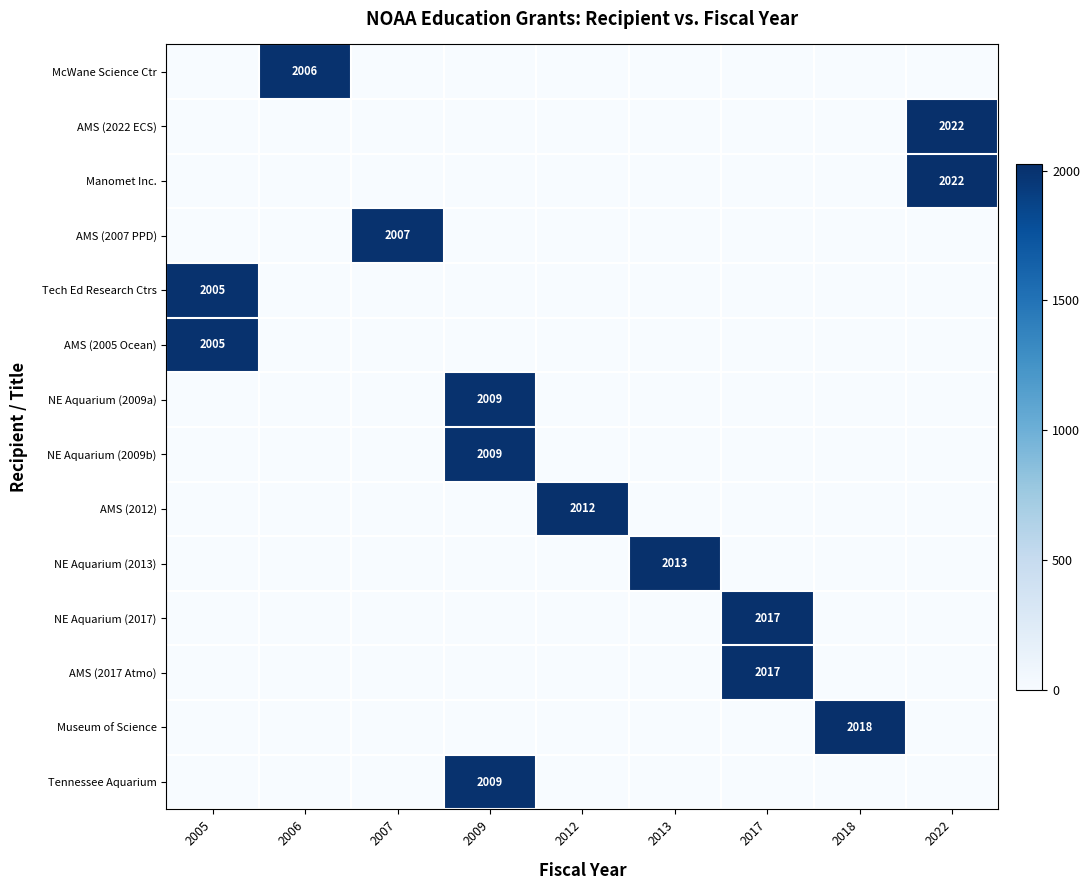

How many values in the AMS (2007 PPD) series exceed 0?

1